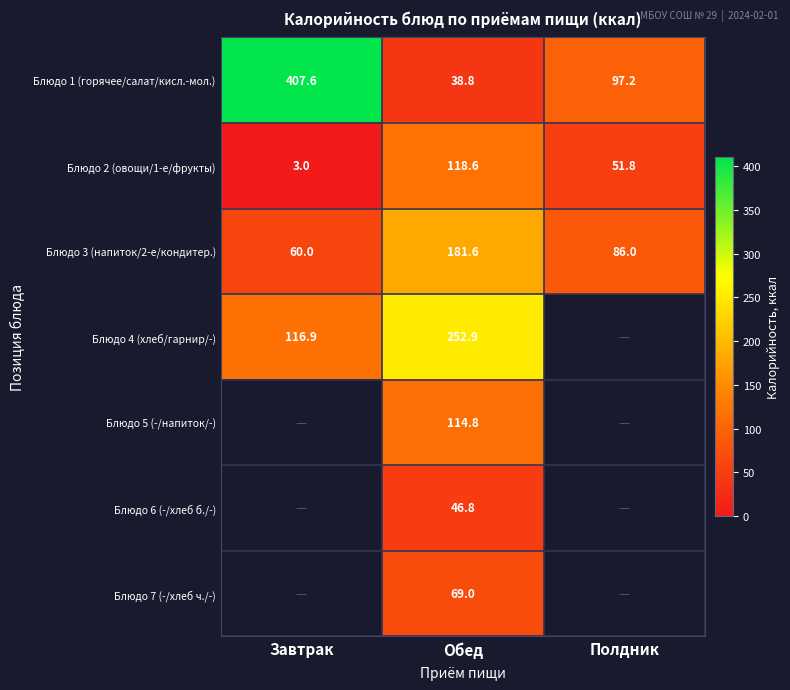

List the labels in order of Блюдо 3 (напиток/2-е/кондитер.) value, smallest first.

Завтрак, Полдник, Обед